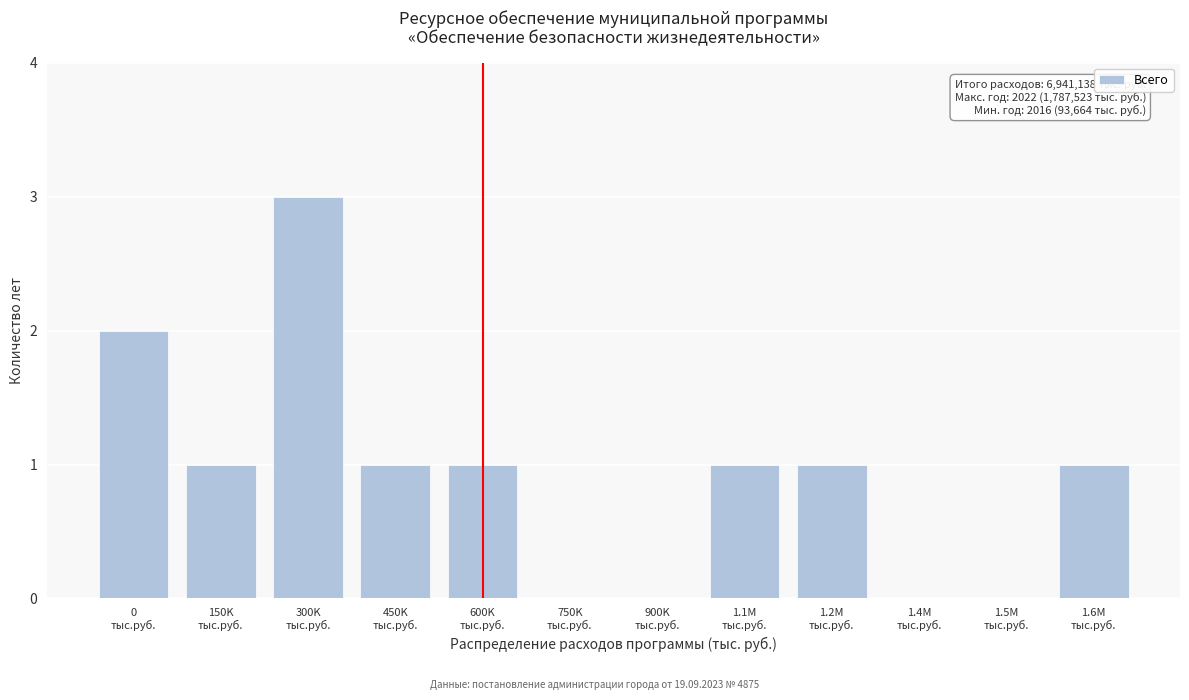

What is the maximum value shown in the chart?

3